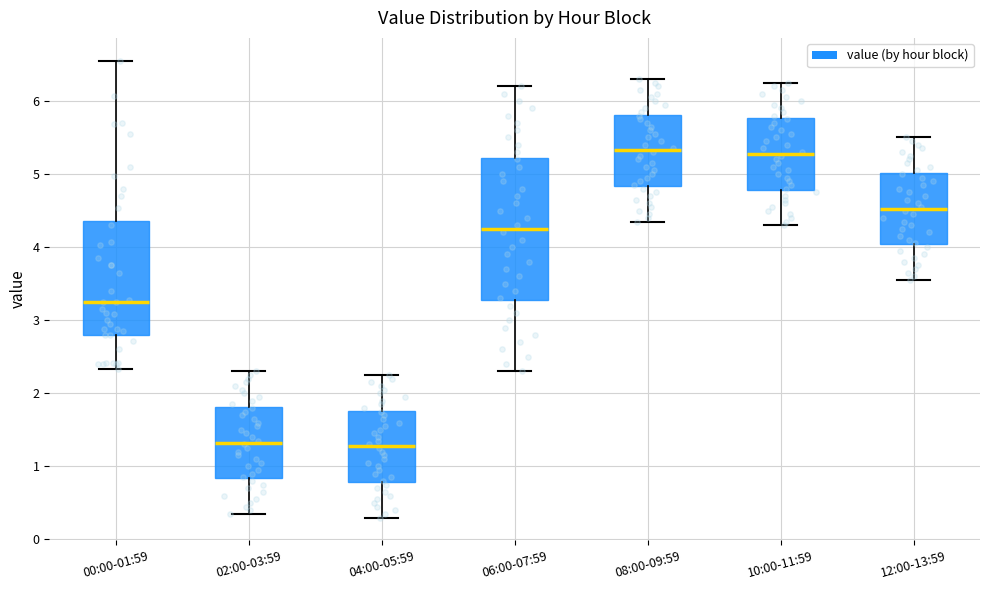

Reading left to right, transcribe this box plot: for each box, give where its median line is, the range the box spans, and where its two whiskers end, as read against the y-axis. The values are not printed on the chart, so give them approximately, as read against the axis.

00:00-01:59: median 3.3, box 2.8 to 4.4, whiskers 2.3 to 6.6
02:00-03:59: median 1.3, box 0.8 to 1.8, whiskers 0.4 to 2.3
04:00-05:59: median 1.3, box 0.8 to 1.8, whiskers 0.3 to 2.3
06:00-07:59: median 4.3, box 3.3 to 5.2, whiskers 2.3 to 6.2
08:00-09:59: median 5.3, box 4.8 to 5.8, whiskers 4.4 to 6.3
10:00-11:59: median 5.3, box 4.8 to 5.8, whiskers 4.3 to 6.3
12:00-13:59: median 4.5, box 4.0 to 5.0, whiskers 3.6 to 5.5